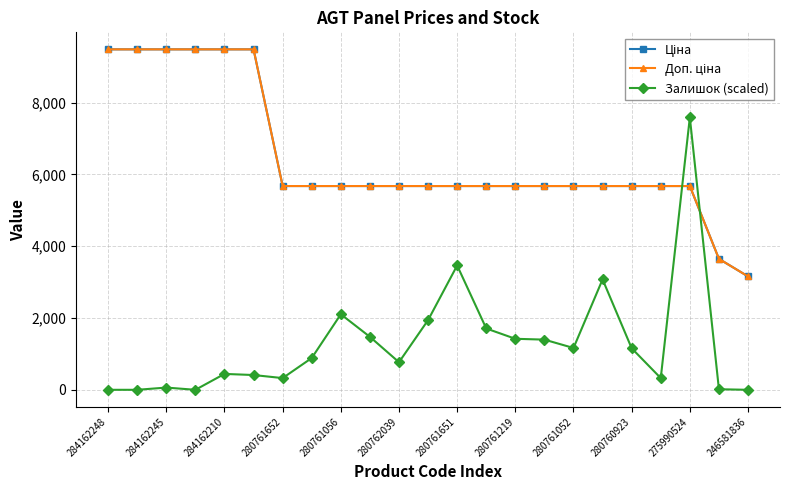

Is this an area chart (filled region under the line)?

No